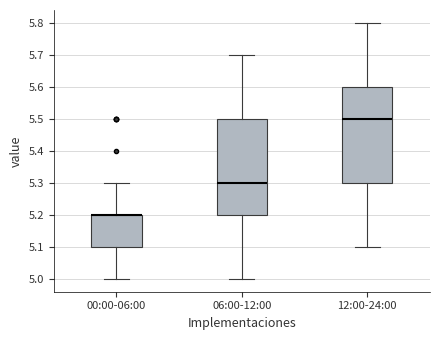

Reading left to right, transcribe this box plot: for each box, give where its median line is, the range the box spans, and where its two whiskers end, as read against the y-axis. The values are not printed on the chart, so give them approximately, as read against the axis.

00:00-06:00: median 5.2 (drawn on the box's upper edge), box 5.1 to 5.2, whiskers 5.0 to 5.3
06:00-12:00: median 5.3, box 5.2 to 5.5, whiskers 5.0 to 5.7
12:00-24:00: median 5.5, box 5.3 to 5.6, whiskers 5.1 to 5.8